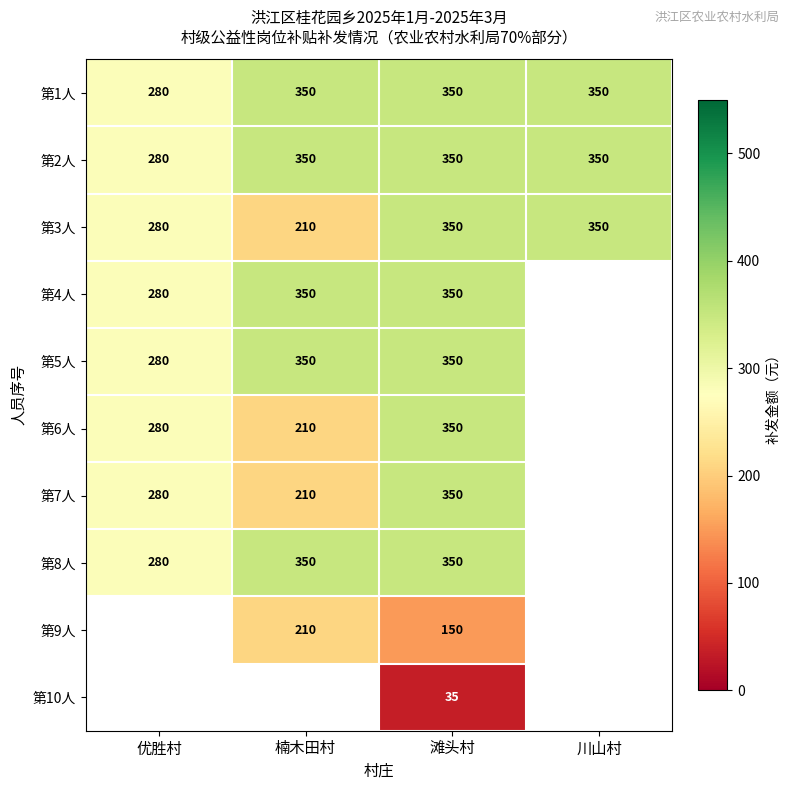

What is the sum of the 第8人 values at 优胜村 and 滩头村?

630